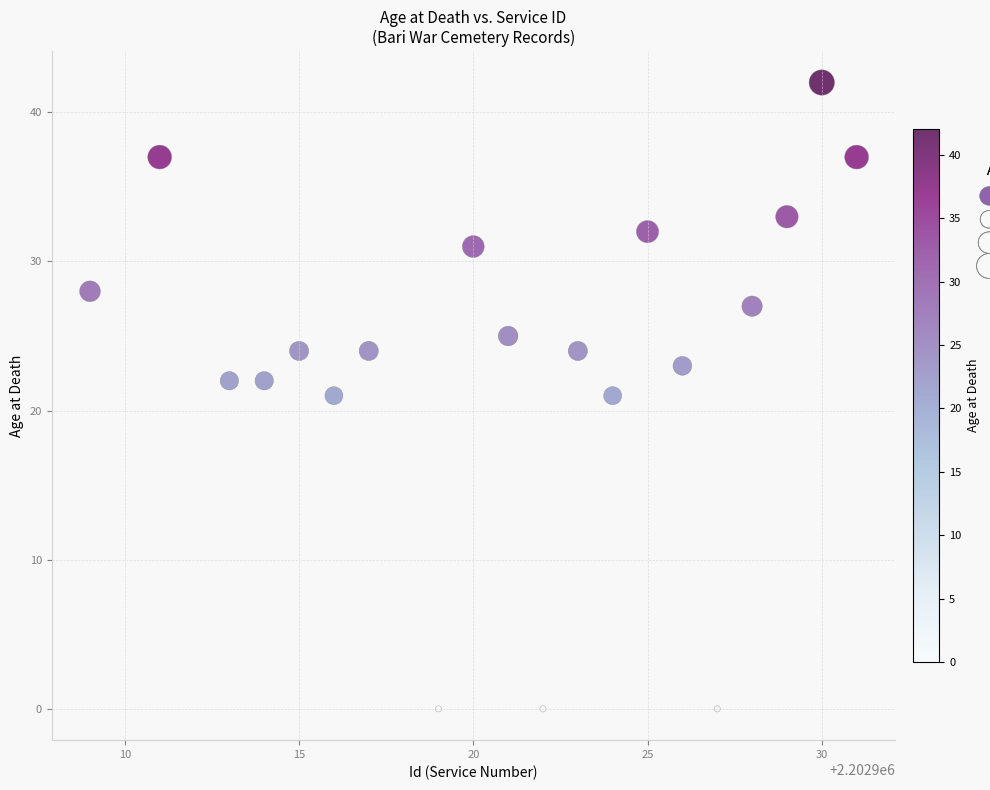

What is the range of X values (max minus min)?

22